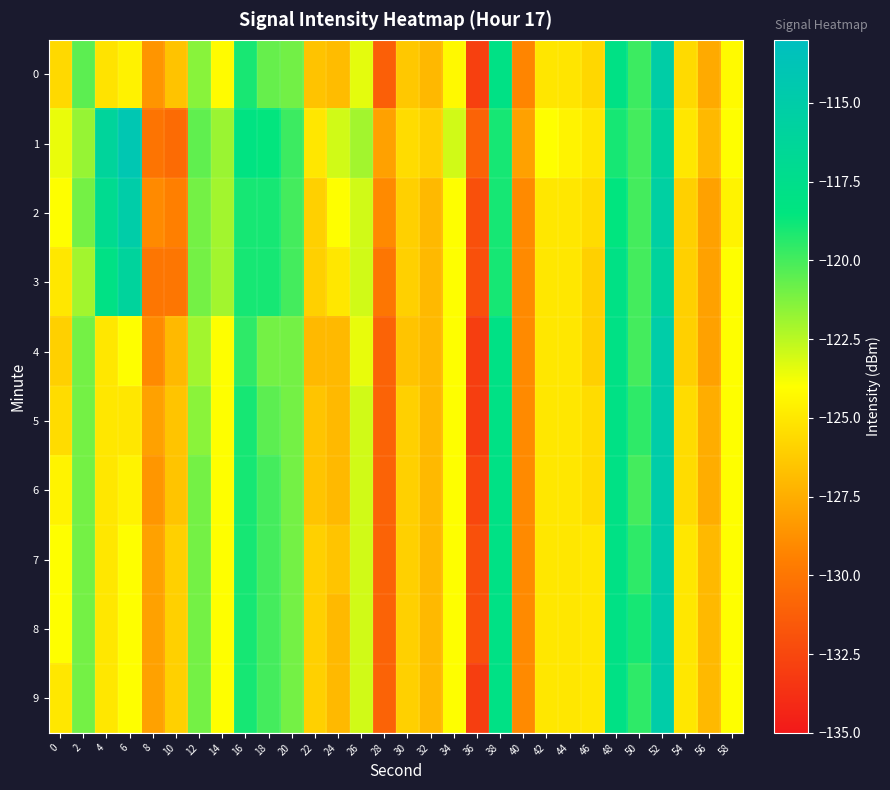

Reading left to right, transcribe all the data shown in this chart.

0: 0=-125.6	2=-120.5	4=-125.2	6=-124.5	8=-128.5	10=-126.6	12=-121.4	14=-124.2	16=-119.1	18=-120.7	20=-121.0	22=-126.6	24=-126.9	26=-123.4	28=-131.2	30=-126.3	32=-127.0	34=-124.2	36=-132.9	38=-118.0	40=-129.2	42=-125.1	44=-125.1	46=-125.7	48=-118.0	50=-119.8	52=-115.1	54=-125.6	56=-127.6	58=-124.2
1: 0=-123.6	2=-121.7	4=-116.1	6=-114.1	8=-130.1	10=-130.6	12=-120.6	14=-121.8	16=-118.2	18=-118.5	20=-119.8	22=-125.0	24=-123.0	26=-122.0	28=-128.0	30=-125.5	32=-126.0	34=-123.0	36=-131.0	38=-119.0	40=-128.0	42=-124.0	44=-124.5	46=-125.0	48=-119.0	50=-120.0	52=-116.0	54=-125.0	56=-127.0	58=-124.0
2: 0=-124.0	2=-121.0	4=-117.0	6=-115.0	8=-129.0	10=-129.5	12=-121.0	14=-122.0	16=-119.0	18=-119.0	20=-120.0	22=-126.0	24=-124.0	26=-123.0	28=-129.0	30=-126.0	32=-127.0	34=-124.0	36=-132.0	38=-119.0	40=-129.0	42=-125.0	44=-125.0	46=-125.5	48=-118.5	50=-120.0	52=-115.5	54=-126.0	56=-128.0	58=-124.5
3: 0=-125.0	2=-122.0	4=-118.0	6=-116.0	8=-130.0	10=-130.0	12=-121.0	14=-122.0	16=-119.0	18=-119.0	20=-120.0	22=-126.0	24=-125.0	26=-123.0	28=-130.0	30=-126.0	32=-127.0	34=-124.0	36=-132.0	38=-119.0	40=-129.0	42=-125.0	44=-125.0	46=-126.0	48=-118.0	50=-120.0	52=-116.0	54=-126.0	56=-128.0	58=-124.0
4: 0=-126.0	2=-121.0	4=-125.0	6=-124.0	8=-129.0	10=-127.0	12=-122.0	14=-124.0	16=-119.5	18=-121.0	20=-121.0	22=-127.0	24=-127.0	26=-123.5	28=-131.0	30=-126.5	32=-127.0	34=-124.0	36=-133.0	38=-118.0	40=-129.0	42=-125.0	44=-125.0	46=-126.0	48=-118.0	50=-120.0	52=-115.0	54=-126.0	56=-128.0	58=-124.0
5: 0=-125.5	2=-121.0	4=-125.0	6=-125.0	8=-128.0	10=-126.5	12=-121.5	14=-124.0	16=-119.0	18=-120.5	20=-121.0	22=-126.5	24=-127.0	26=-123.0	28=-131.0	30=-126.0	32=-127.0	34=-124.0	36=-133.0	38=-118.0	40=-129.0	42=-125.0	44=-125.0	46=-125.5	48=-118.0	50=-119.5	52=-115.0	54=-125.5	56=-127.5	58=-124.0
6: 0=-124.5	2=-121.0	4=-125.0	6=-124.5	8=-128.5	10=-126.5	12=-121.0	14=-124.0	16=-119.0	18=-120.0	20=-121.0	22=-126.5	24=-127.0	26=-123.0	28=-131.0	30=-126.0	32=-127.0	34=-124.0	36=-132.5	38=-118.0	40=-129.0	42=-125.0	44=-125.0	46=-125.5	48=-118.0	50=-120.0	52=-115.0	54=-125.5	56=-127.5	58=-124.0
7: 0=-124.0	2=-121.0	4=-125.0	6=-124.0	8=-128.0	10=-126.0	12=-121.0	14=-124.0	16=-119.0	18=-120.0	20=-121.0	22=-126.0	24=-126.5	26=-123.0	28=-131.0	30=-126.0	32=-127.0	34=-124.0	36=-132.0	38=-118.0	40=-129.0	42=-125.0	44=-125.0	46=-125.0	48=-118.0	50=-119.5	52=-115.0	54=-125.0	56=-127.0	58=-124.0
8: 0=-124.0	2=-121.0	4=-125.0	6=-124.0	8=-128.0	10=-126.0	12=-121.0	14=-124.0	16=-119.0	18=-120.0	20=-121.0	22=-126.0	24=-127.0	26=-123.0	28=-131.0	30=-126.0	32=-127.0	34=-124.0	36=-132.0	38=-118.0	40=-129.0	42=-125.0	44=-125.0	46=-125.0	48=-118.0	50=-119.0	52=-115.0	54=-125.0	56=-127.0	58=-124.0
9: 0=-125.0	2=-121.0	4=-125.0	6=-124.0	8=-128.0	10=-126.0	12=-121.0	14=-124.0	16=-119.0	18=-120.0	20=-121.0	22=-126.0	24=-127.0	26=-123.0	28=-131.0	30=-126.0	32=-127.0	34=-124.0	36=-133.0	38=-118.0	40=-129.0	42=-125.0	44=-125.0	46=-125.0	48=-118.0	50=-119.5	52=-115.0	54=-125.0	56=-127.0	58=-124.0